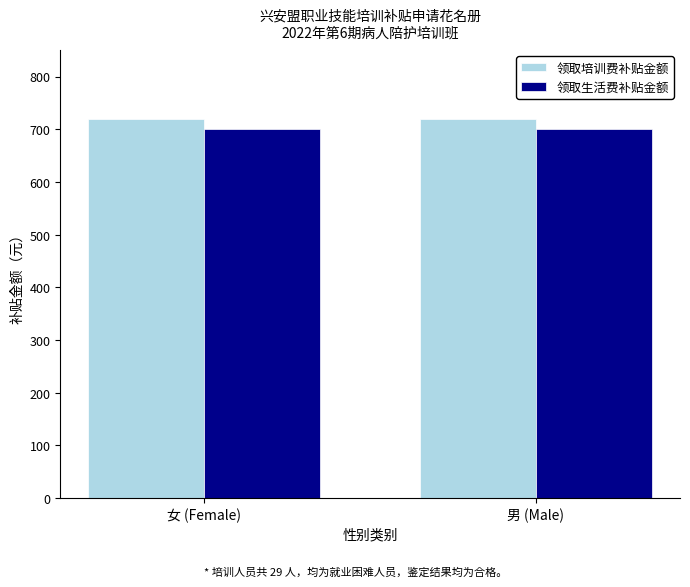

What is the difference between the highest and lowest values at 男 (Male)?

20